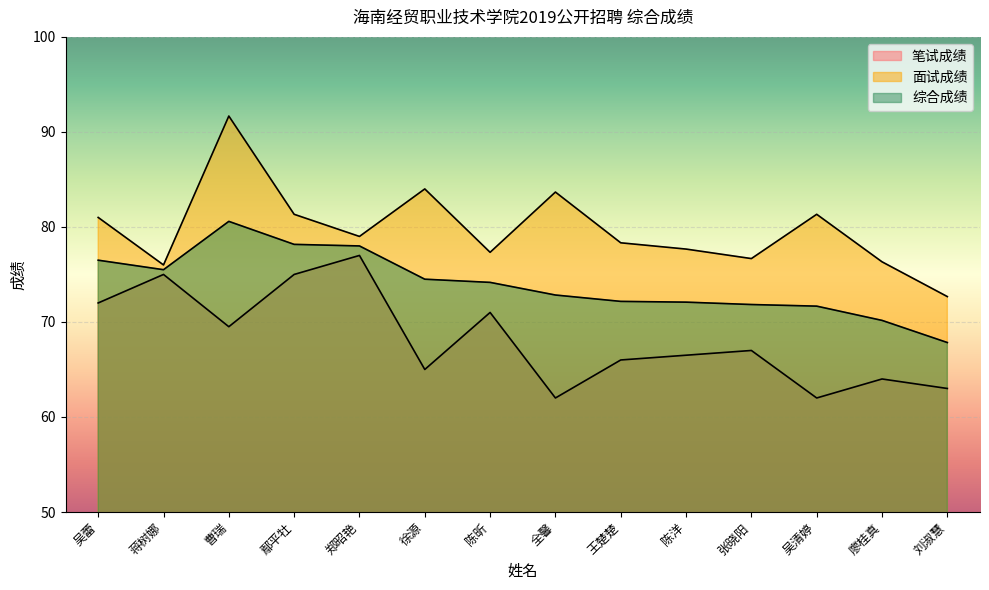

Rank the categories by 综合成绩 value from lowest to highest.

刘淑慧, 廖桂真, 吴清婷, 张晓阳, 陈洋, 王楚楚, 全馨, 陈昕, 徐源, 蒋树娜, 吴蕾, 郑昭艳, 鄢平牡, 曹瑞